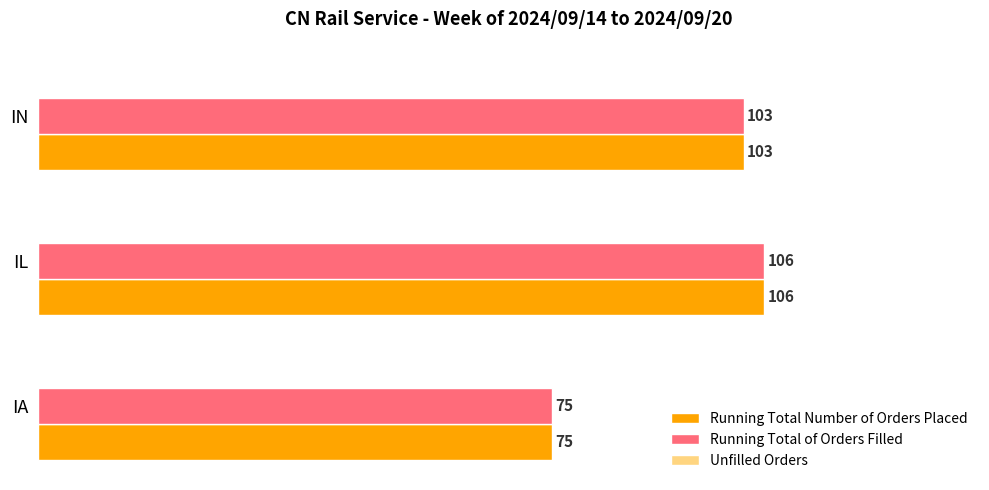

How many distinct data groups are displayed?

2